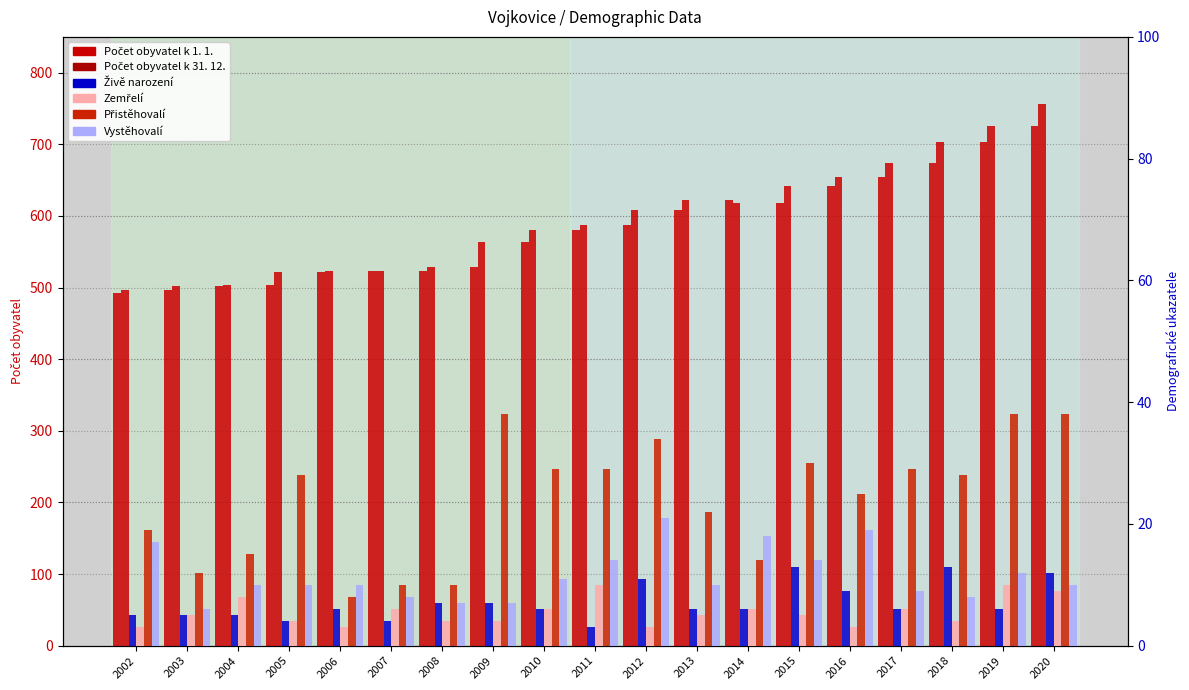

What is the value of the Počet obyvatel k 31. 12. bar at the 8th from the left?

563